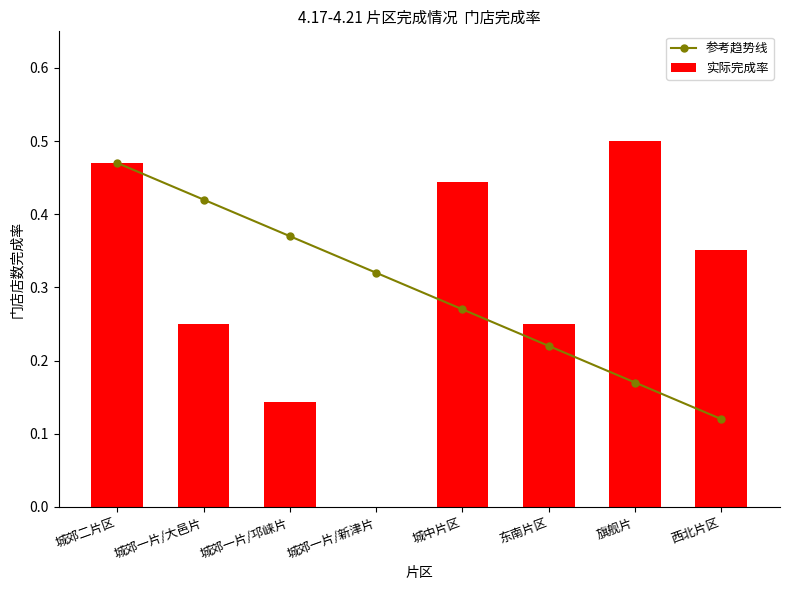

Rank the series by their maximum value, from highest to lowest.

实际完成率, 参考趋势线